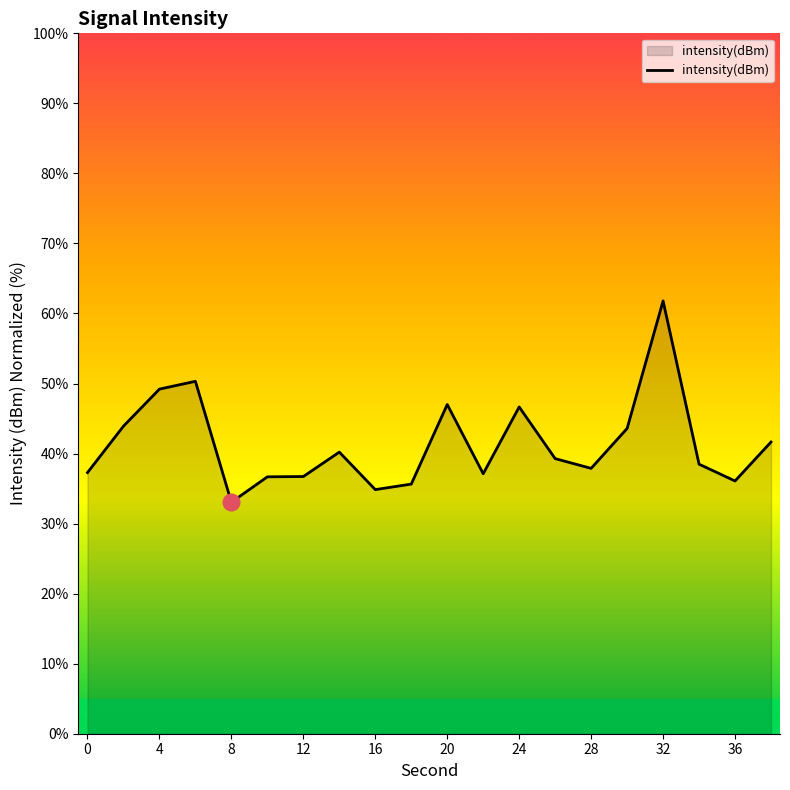

What is the difference between the maximum and minimum values?

28.7